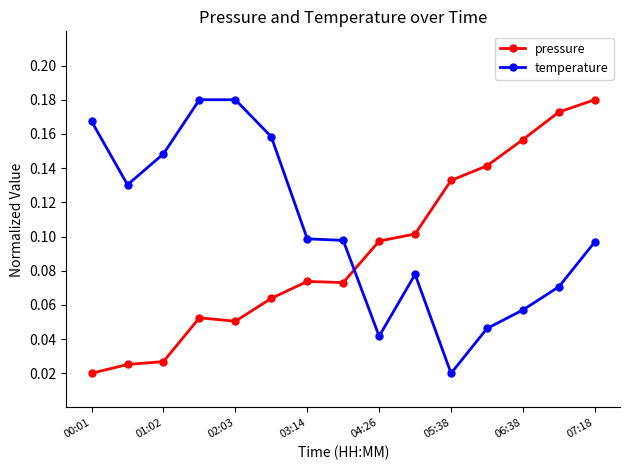

Count the pressure values in the range 0 to 1.

15